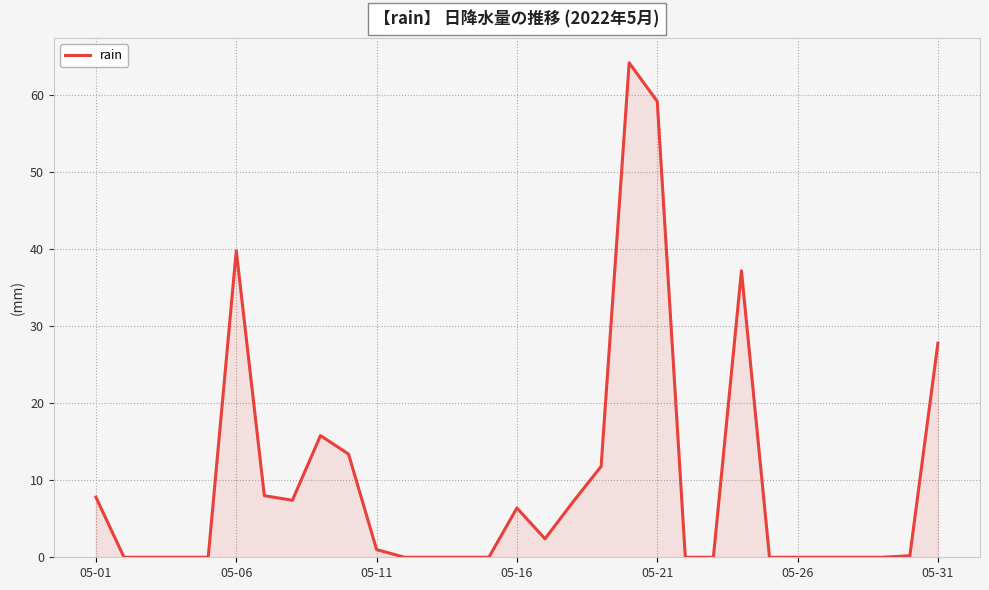

What is the maximum value shown in the chart?

64.2